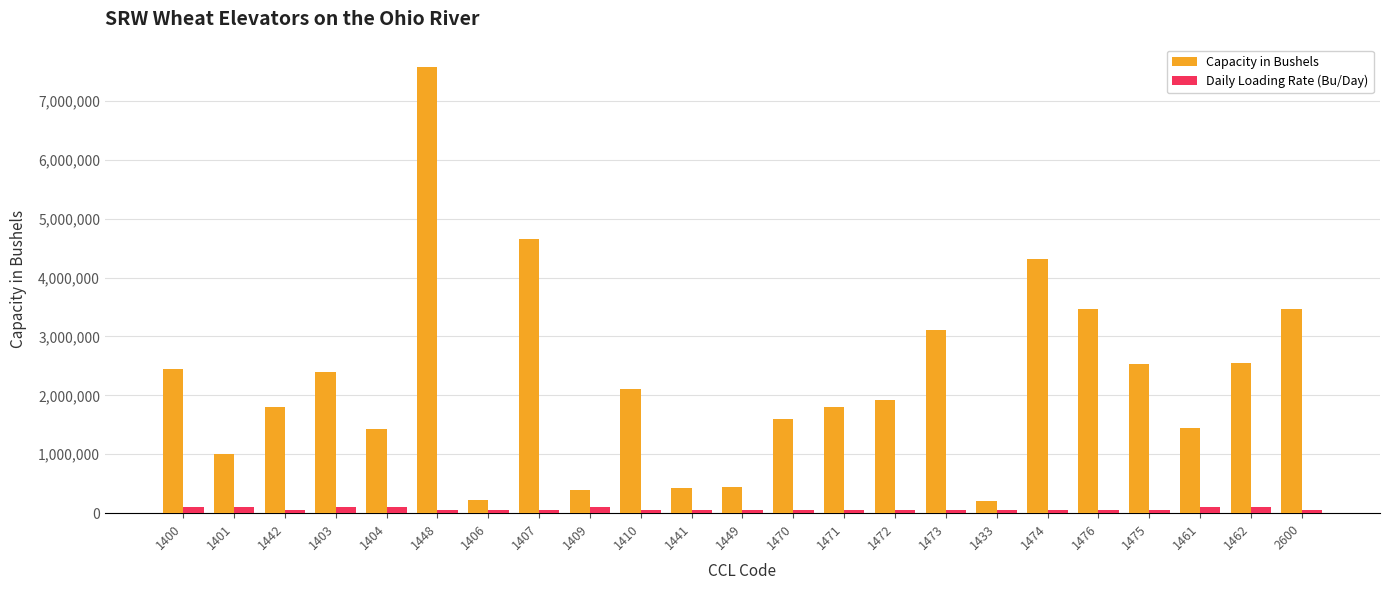

At 1461, list the series in order from largest to smallest.

Capacity in Bushels, Daily Loading Rate (Bu/Day)